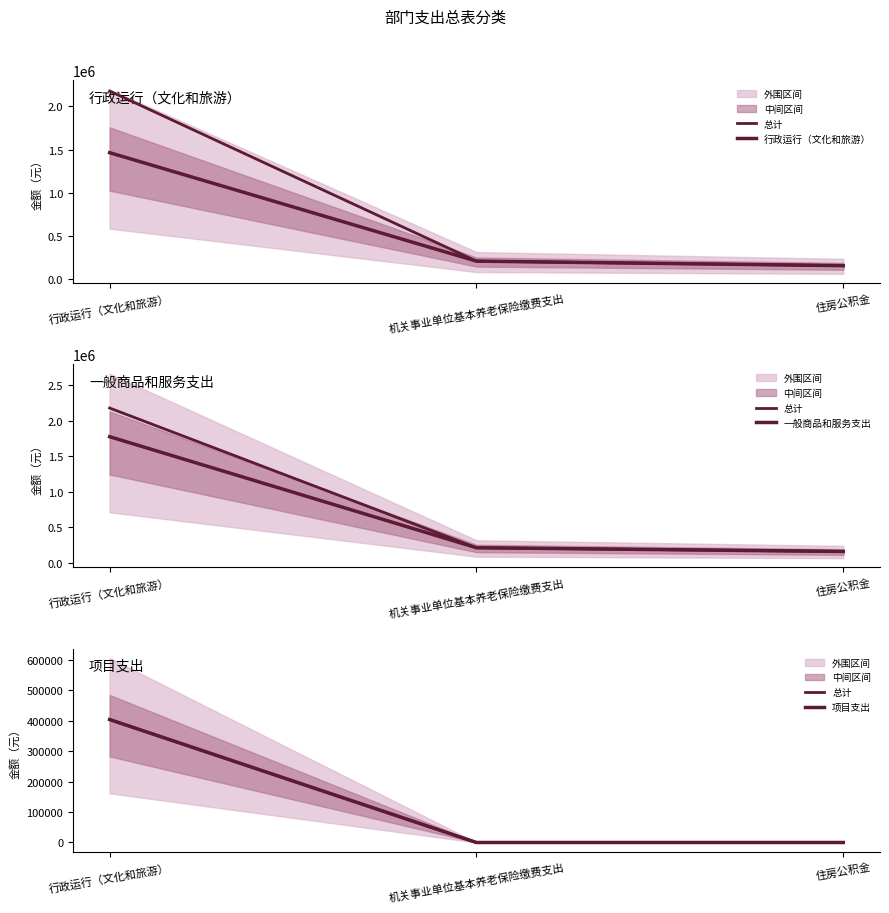

Reading left to right, what are all the values shown in this chart?

总计: 403600.0	0.0	0.0
行政运行（文化和旅游）: 1464016.5	209761.3	157321.0
一般商品和服务支出: 1773216.5	209761.3	157321.0
项目支出: 403600.0	0.0	0.0